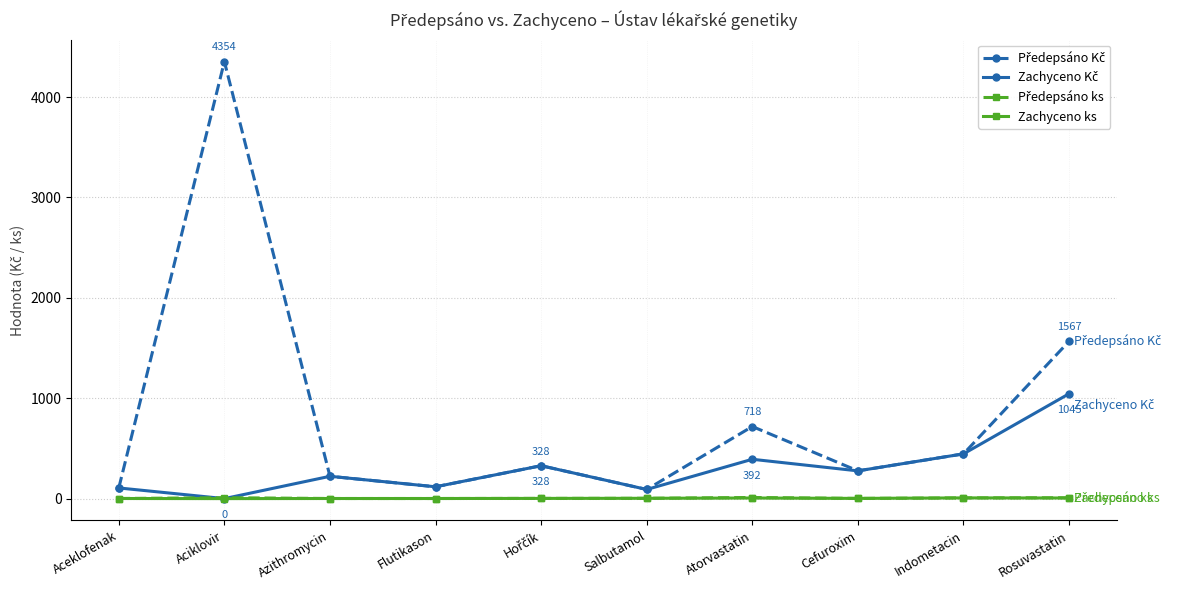

At how many categories does at least one series exceed 4112?

1